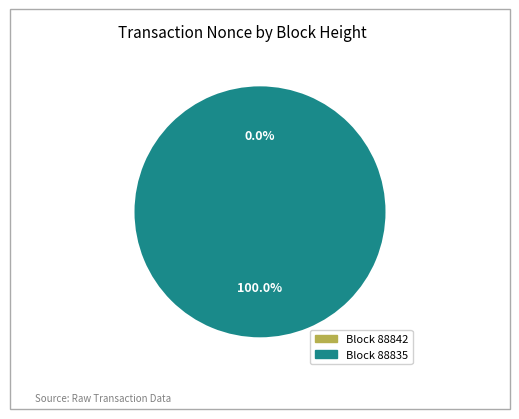

Which category has the biggest portion of the pie?

88835